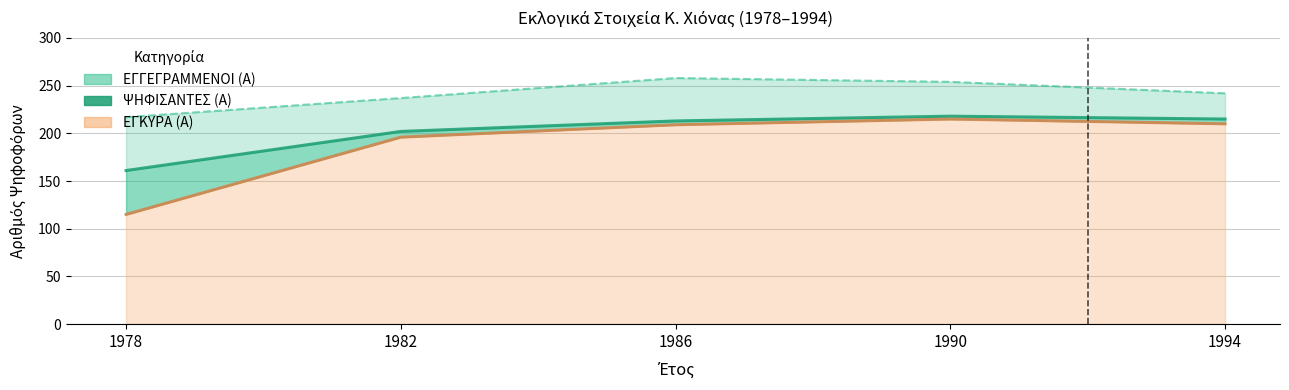

At which category is the sum across all series the highest?

1990